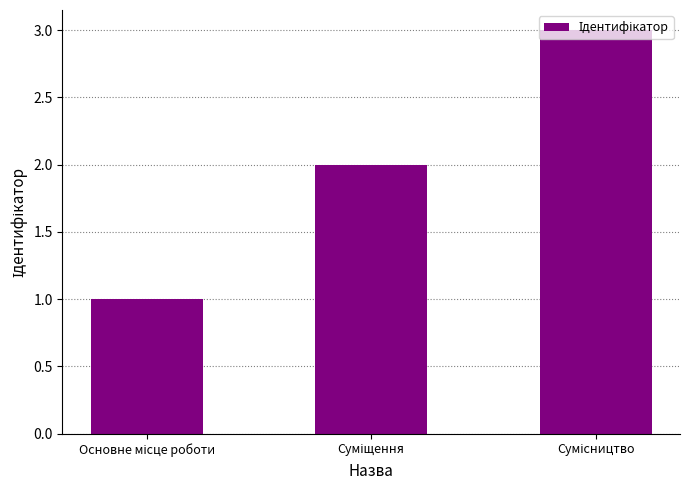

What is the sum of all values?

6